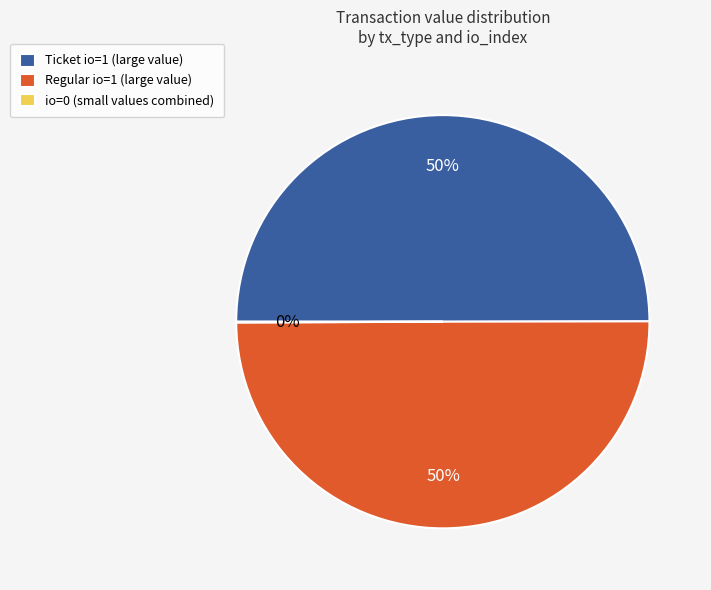

Combined, do Ticket io=1 (large value) and Regular io=1 (large value) account for over 50%?

Yes